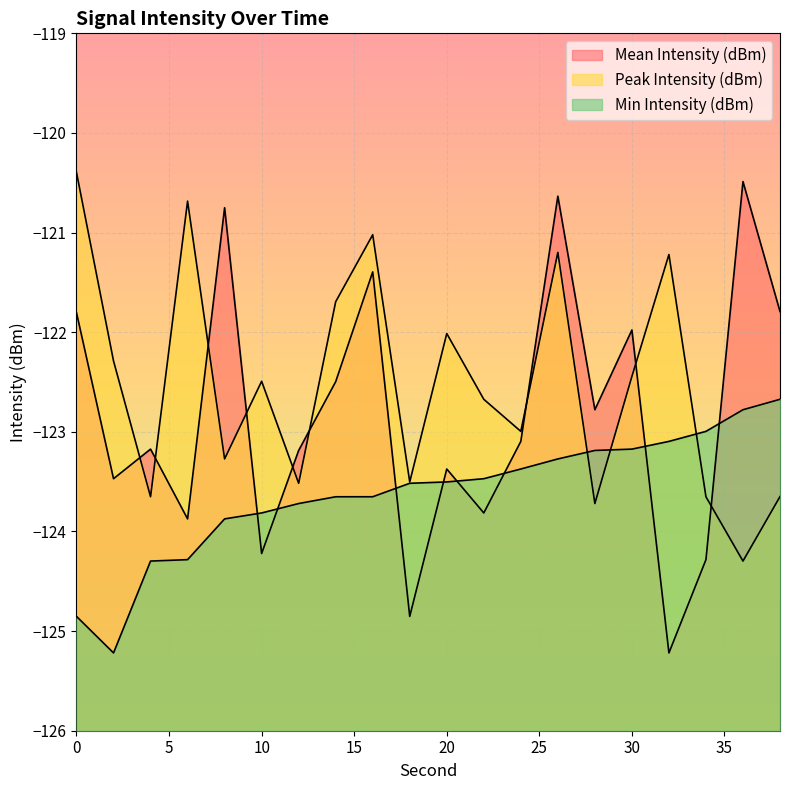

What is the difference between the second highest and minimum values in the Min Intensity (dBm) series?

2.4